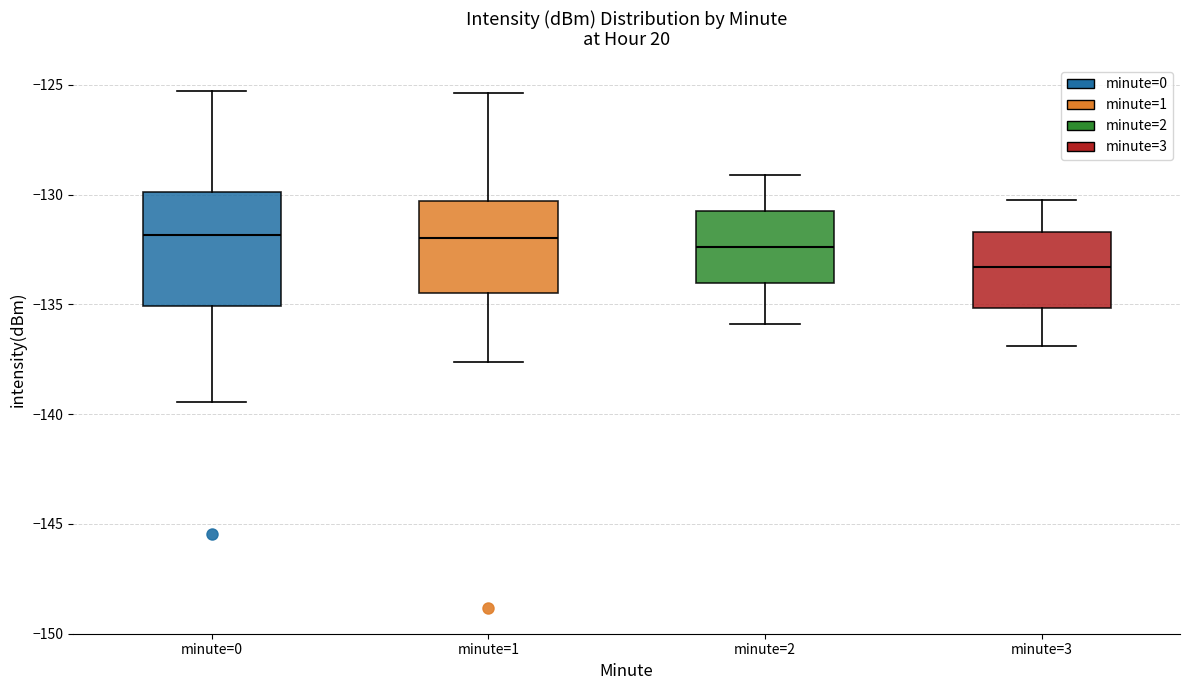

Reading left to right, read every box against the y-axis: the position of its median line, the range the box covers, and the ends of its whiskers. The values are not printed on the chart, so give them approximately, as read against the axis.

minute=0: median -132.0, box -135.0 to -130.0, whiskers -139.5 to -125.5
minute=1: median -132.0, box -134.5 to -130.5, whiskers -137.5 to -125.5
minute=2: median -132.5, box -134.0 to -130.5, whiskers -136.0 to -129.0
minute=3: median -133.5, box -135.0 to -131.5, whiskers -137.0 to -130.0